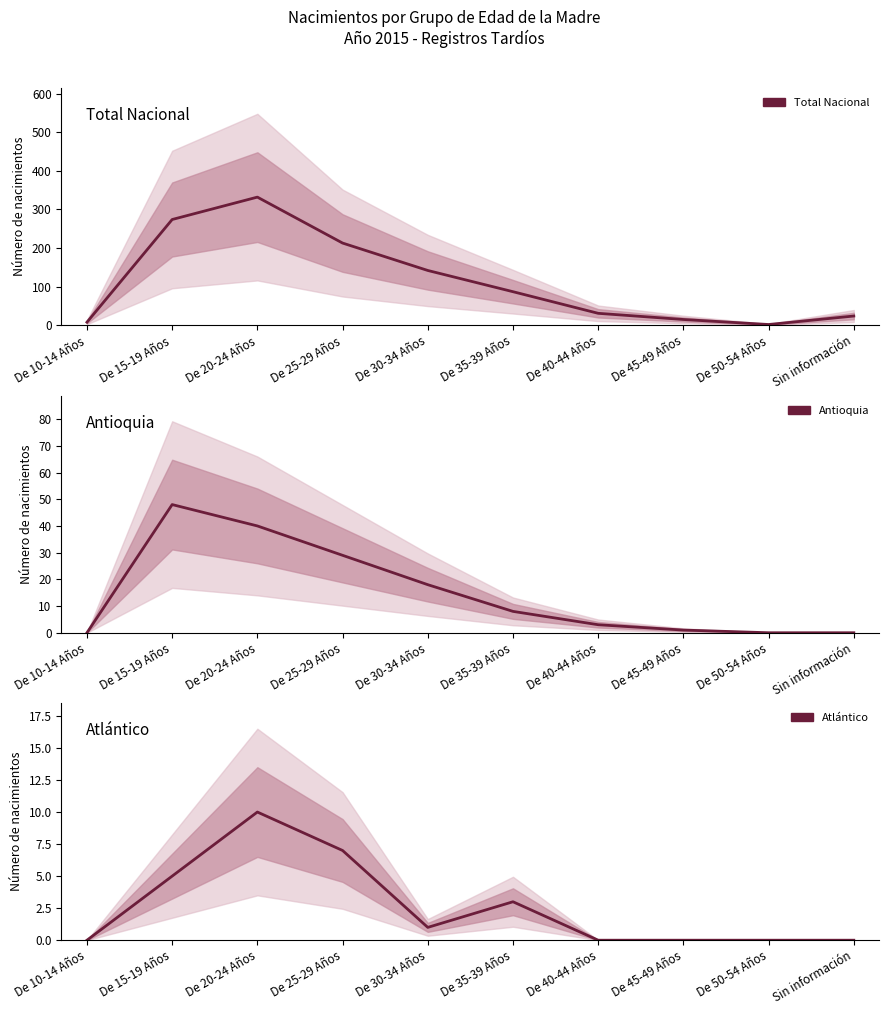

Is it true that Antioquia equals 10 at De 30-34 Años?

False